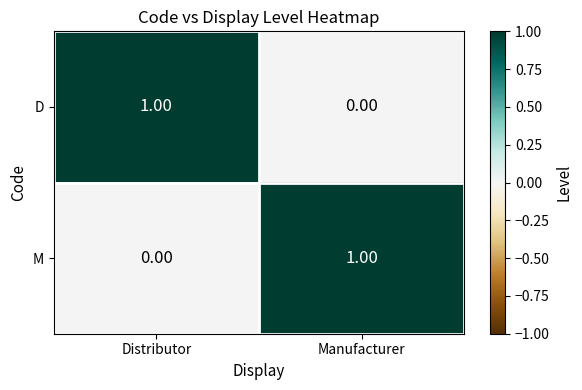

Is the value of M at Manufacturer greater than the value of D at Manufacturer?

Yes